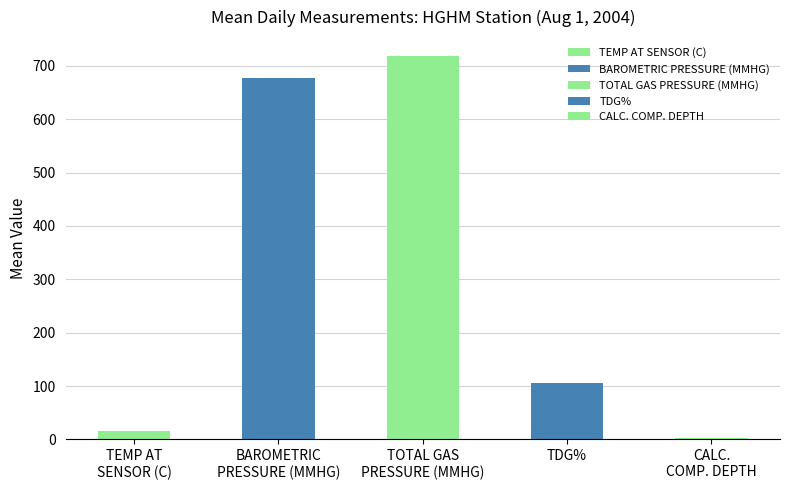

At which label is the value closest to 359?

TDG%